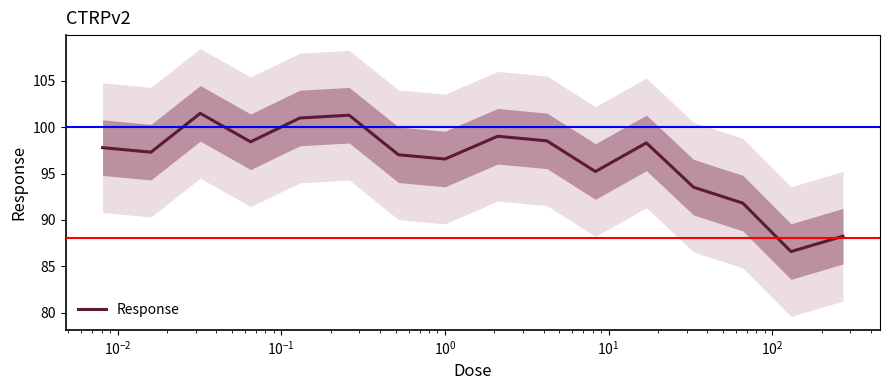

Is this an area chart (filled region under the line)?

No